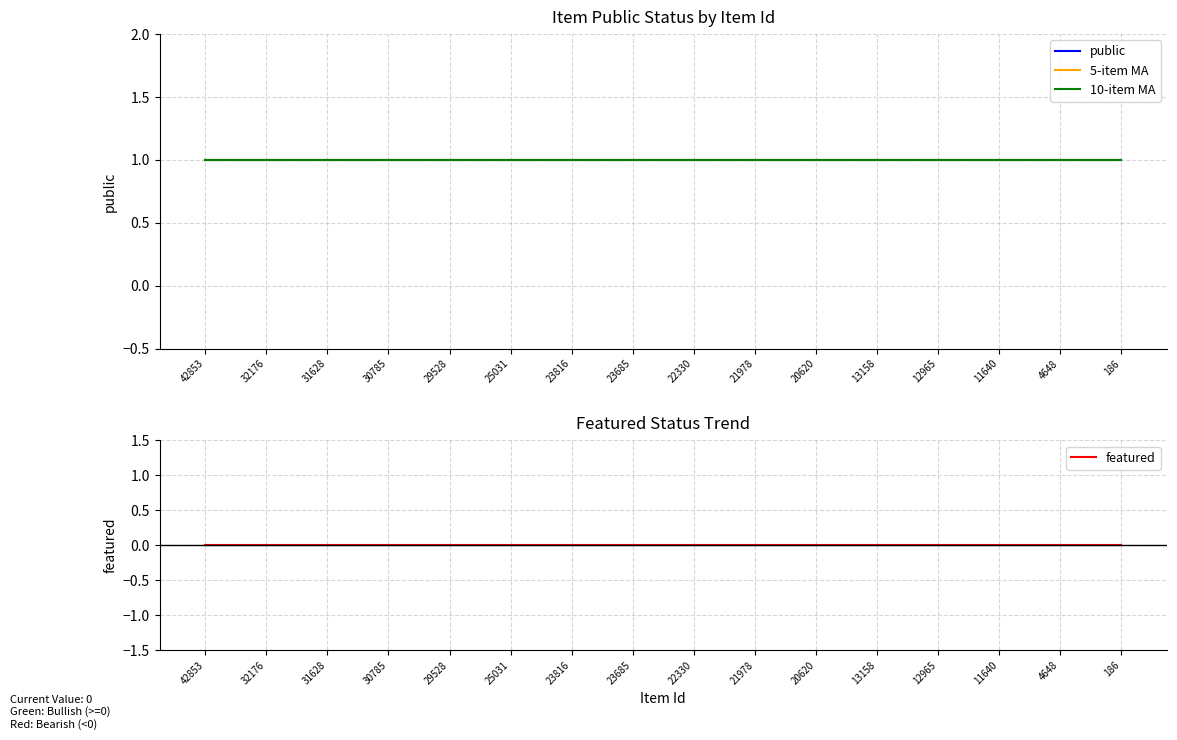

Read the 10-item MA value at 30785.

1